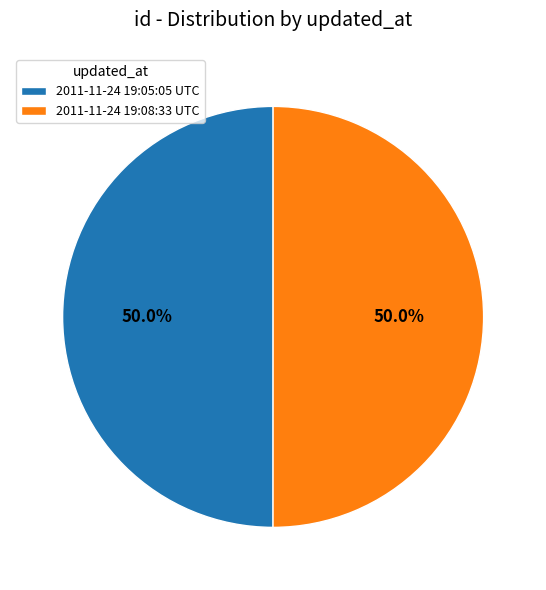

To the nearest percent, what percentage of the pie is 2011-11-24 19:05:05 UTC?

50%